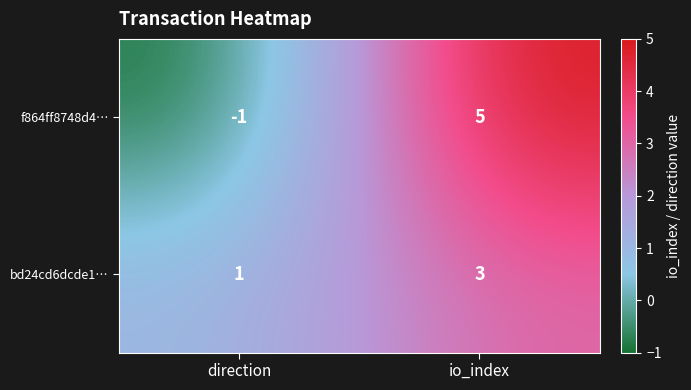

Is the value of bd24cd6dcde1… at direction greater than the value of f864ff8748d4… at direction?

Yes